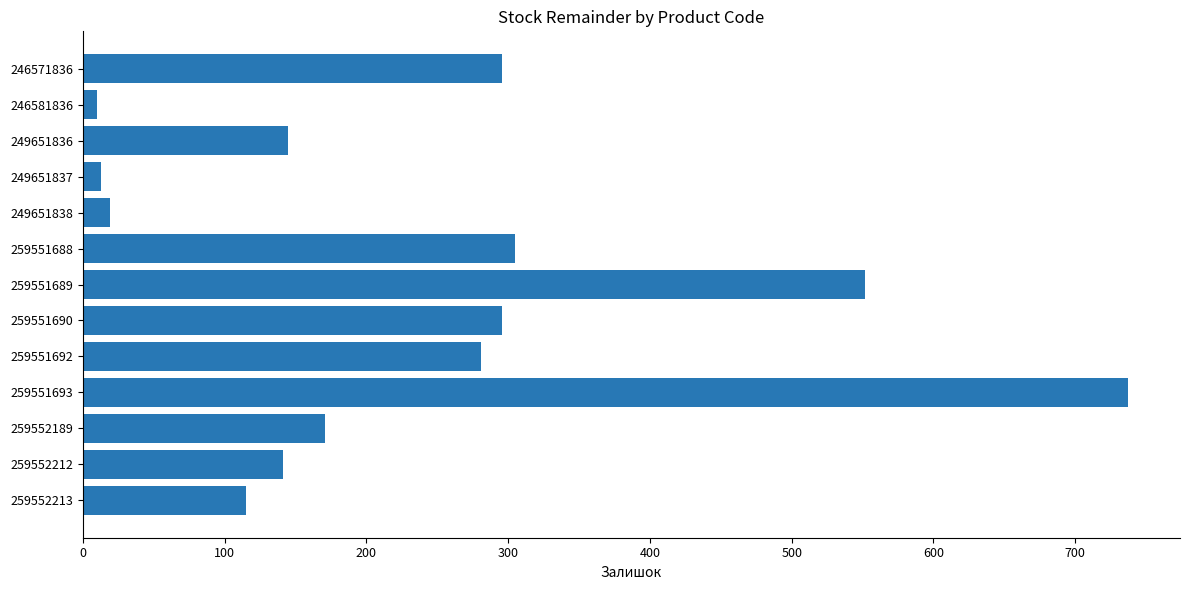

True or false: the data shows 296 at 259551690.

True